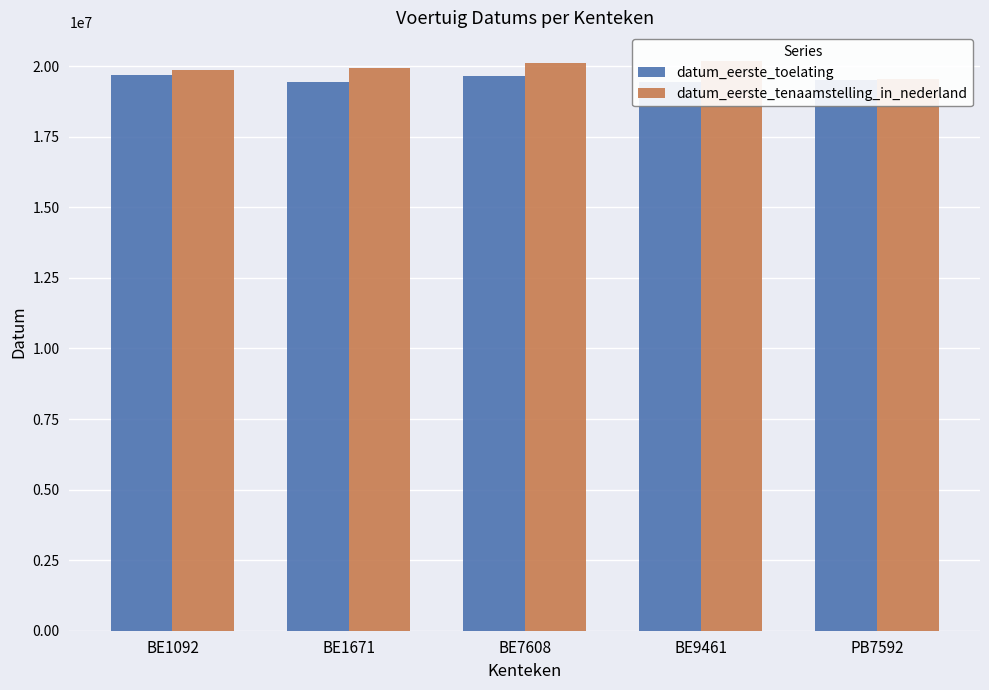

At which label is datum_eerste_toelating closest to 19565630?

PB7592